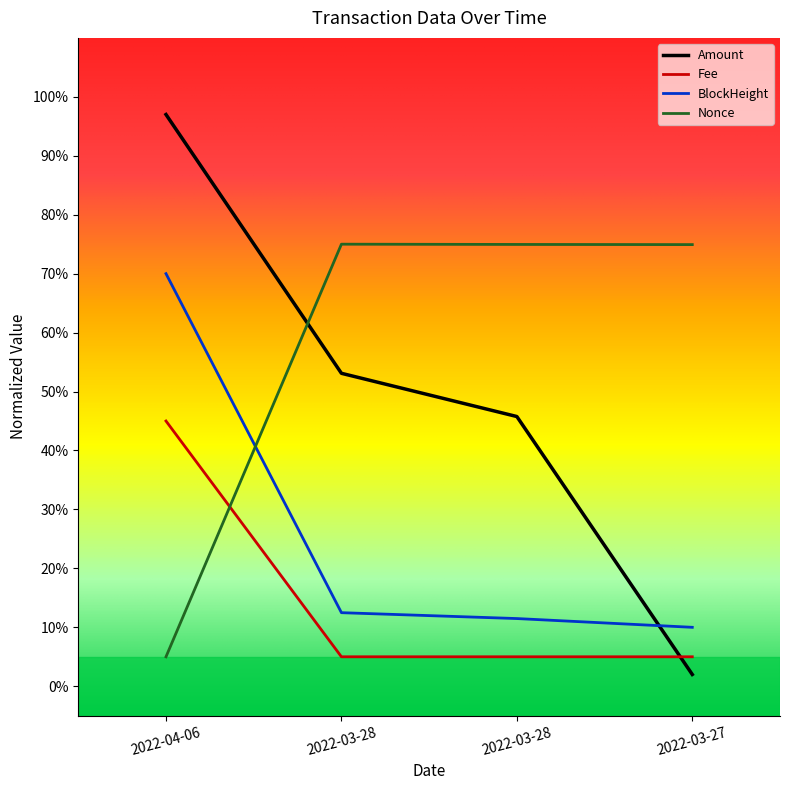

What are all the series names shown in the legend?

Amount, Fee, BlockHeight, Nonce